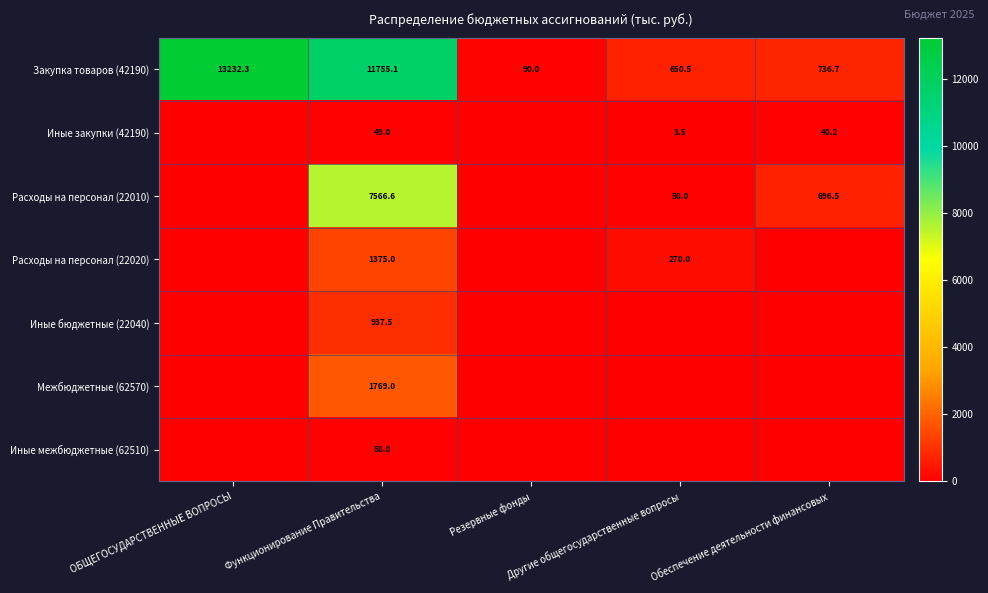

What is the highest value of the Закупка товаров (42190) series?

13232.3